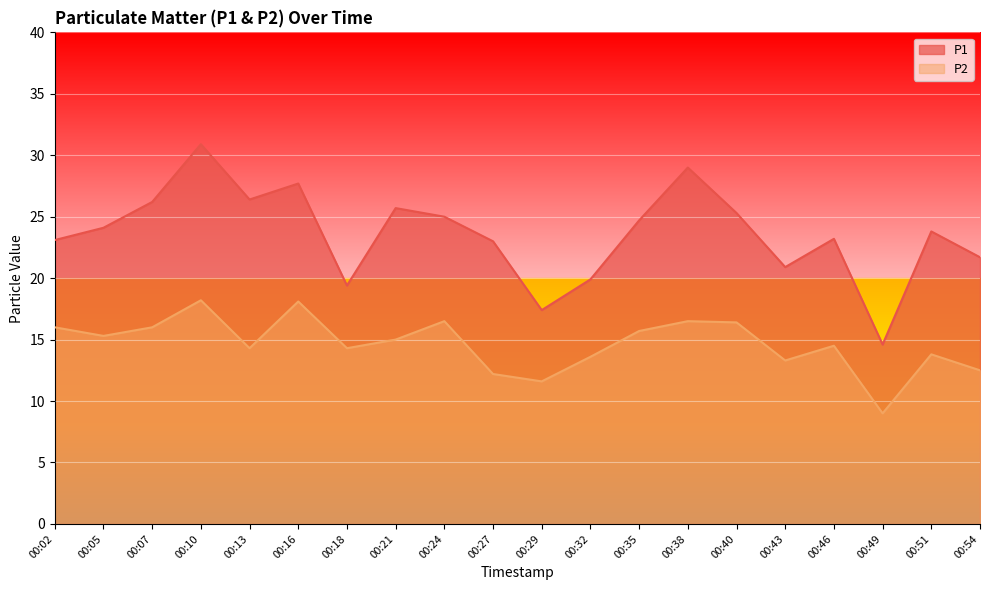

List the series in order of their overall mean, highest first.

P1, P2